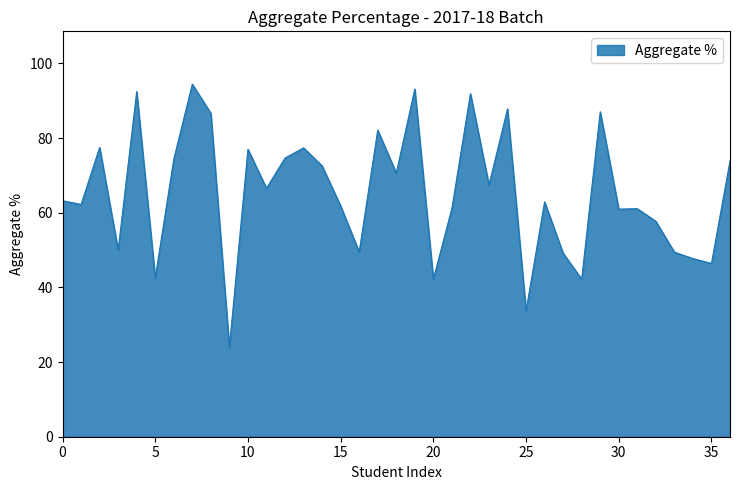

What is the smallest value displayed?

24.0